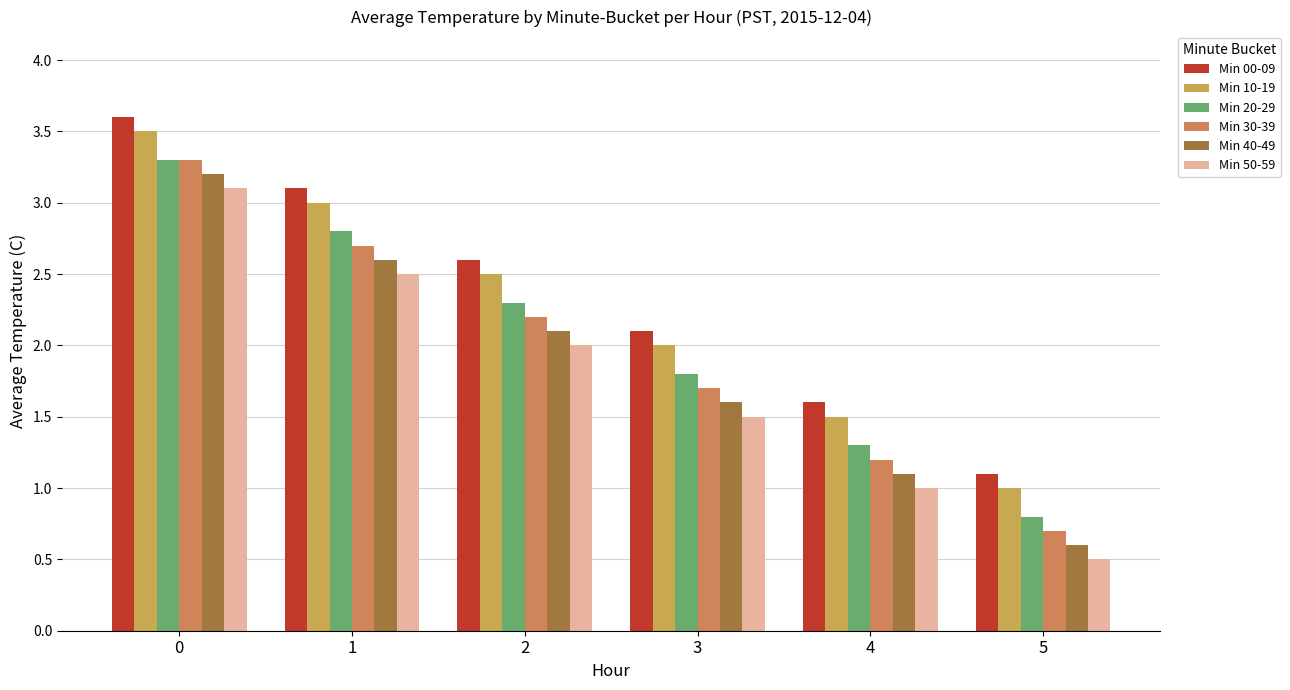

Are the bars horizontal?

No